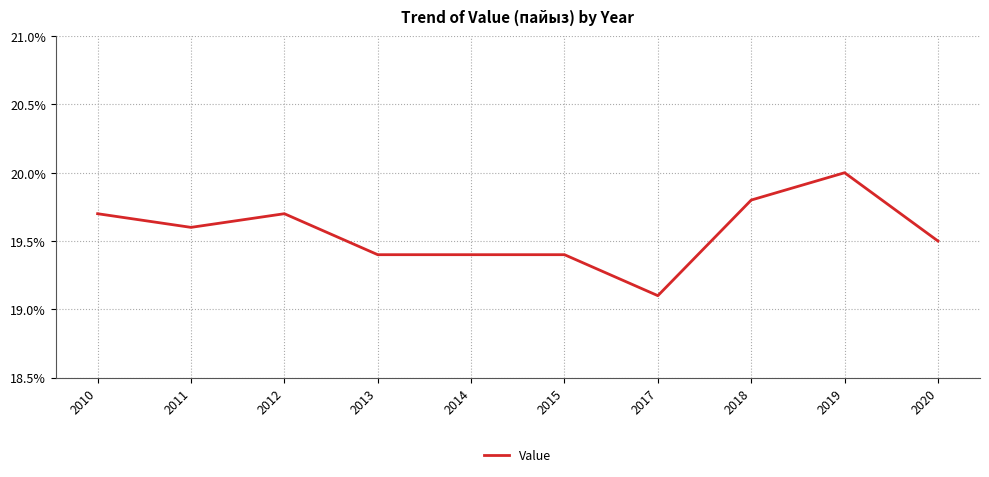

Reading left to right, transcribe all the data shown in this chart.

19.7	19.6	19.7	19.4	19.4	19.4	19.1	19.8	20.0	19.5